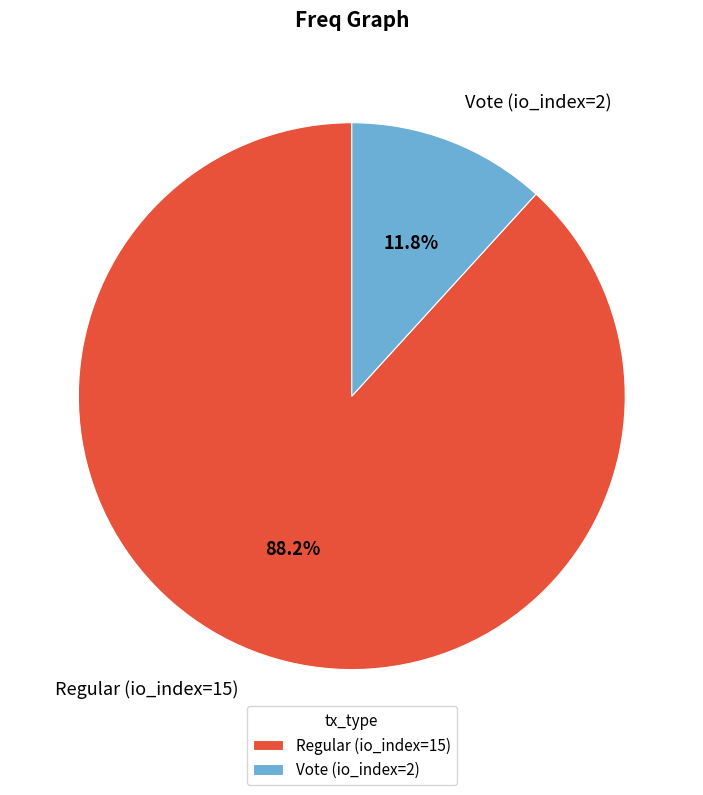

Which has a higher value, Vote (io_index=2) or Regular (io_index=15)?

Regular (io_index=15)